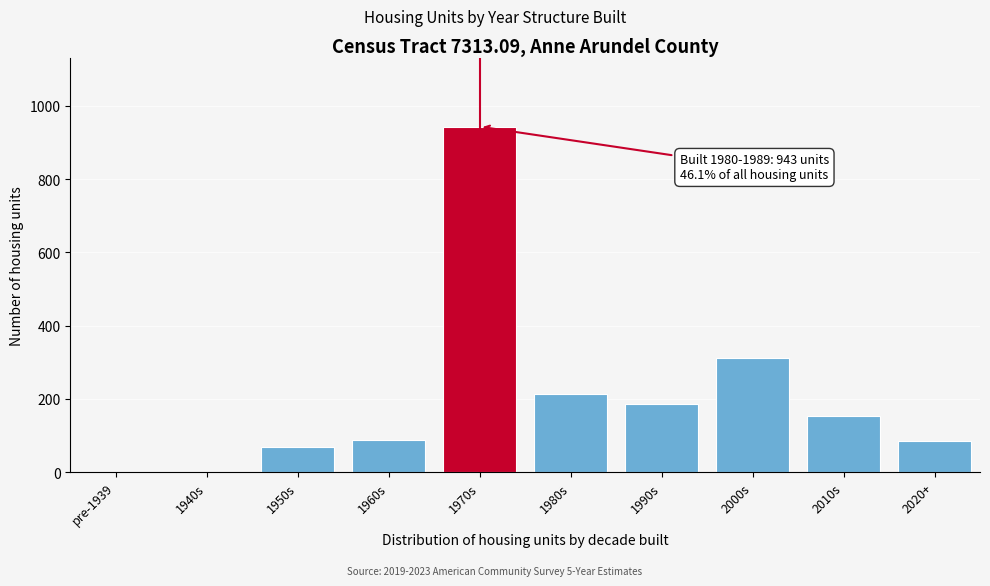

What is the greatest value displayed?

943